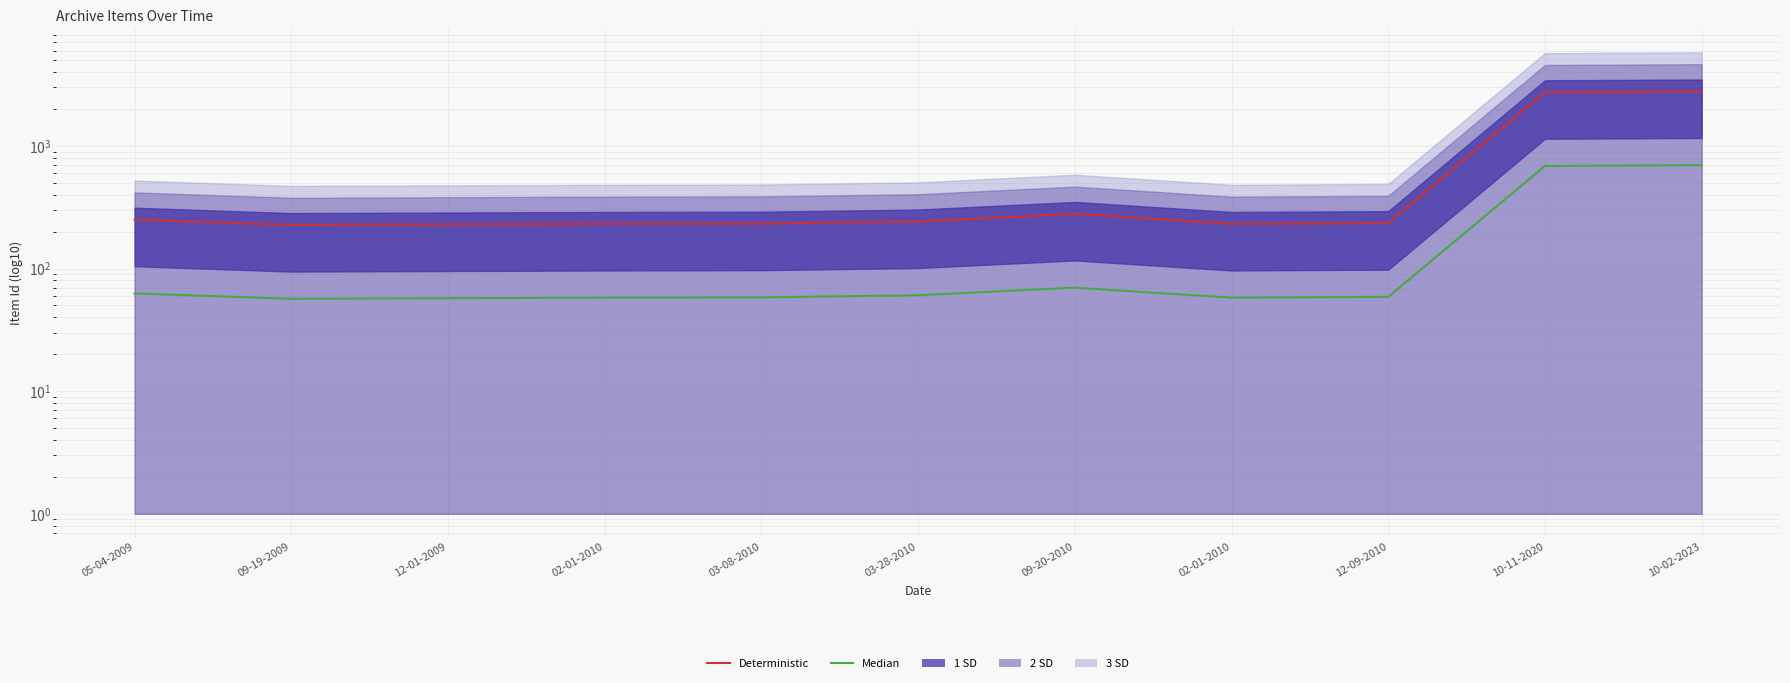

True or false: Median has more than 2 interior local peaks.

False